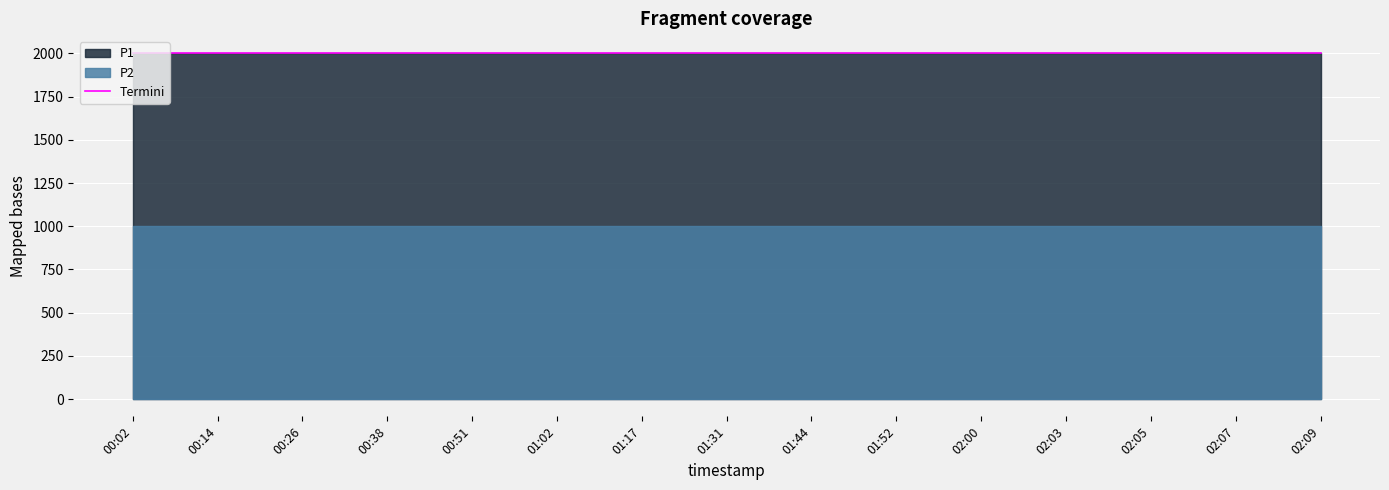

Reading left to right, what are all the values shown in this chart?

P1: 00:02=1999.9	00:14=1999.9	00:26=1999.9	00:38=1999.9	00:51=1999.9	01:02=1999.9	01:17=1999.9	01:31=1999.9	01:44=1999.9	01:52=1999.9	02:00=1999.9	02:03=1999.9	02:05=1999.9	02:07=1999.9	02:09=1999.9
P2: 00:02=999.9	00:14=999.9	00:26=999.9	00:38=999.9	00:51=999.9	01:02=999.9	01:17=999.9	01:31=999.9	01:44=999.9	01:52=999.9	02:00=999.9	02:03=999.9	02:05=999.9	02:07=999.9	02:09=999.9